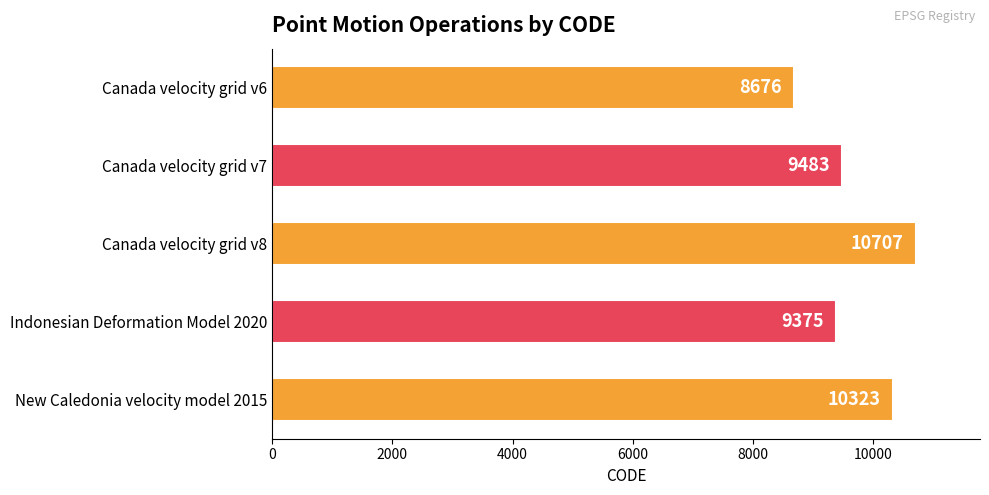

What is the sum of all values?

48564